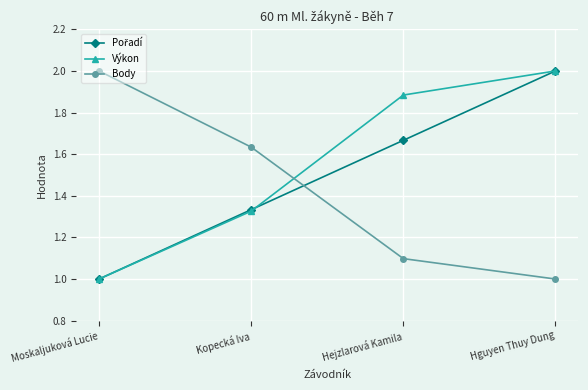

What position from the right is Hguyen Thuy Dung?

1